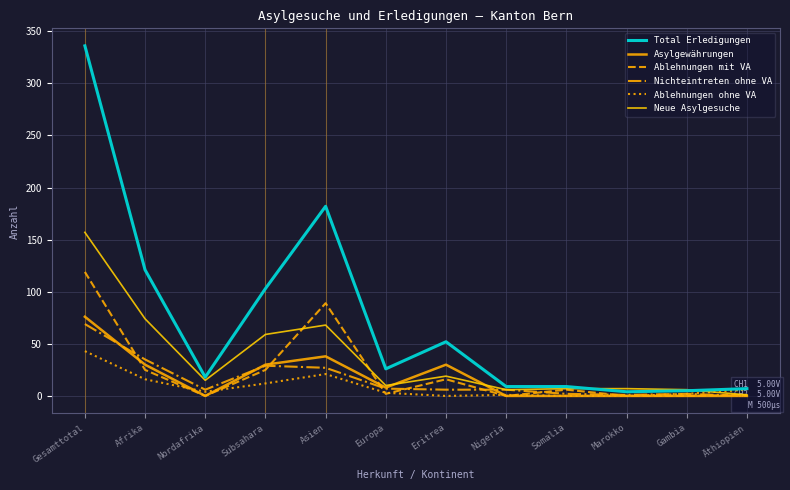

How many intersections are there between Ablehnungen ohne VA and Asylgewährungen?

3